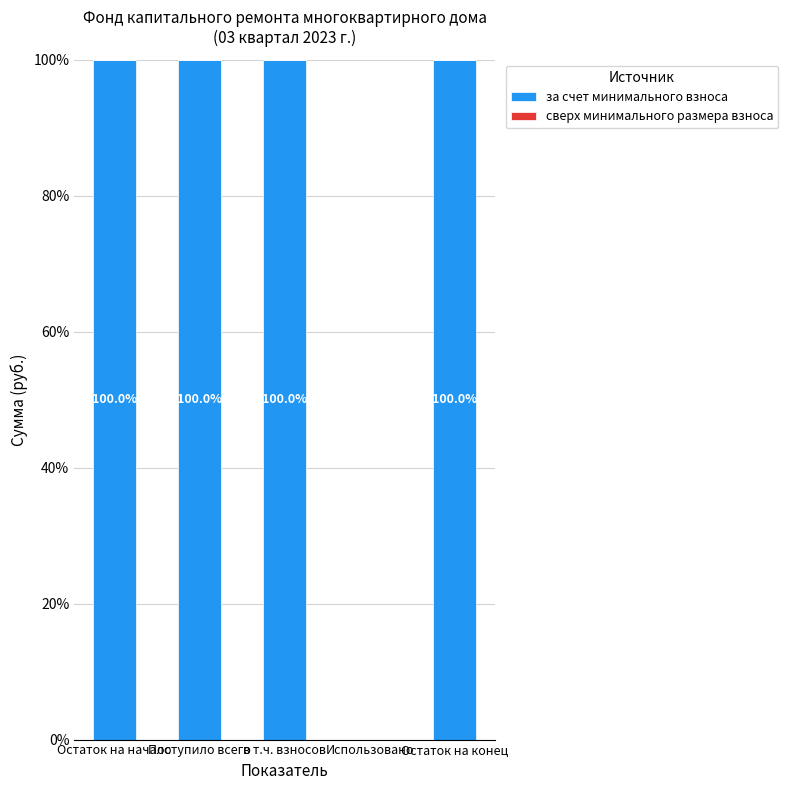

What is the approximate value at в т.ч. взносов?

100